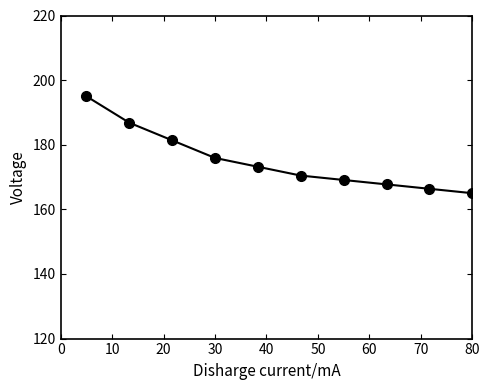

What is the value of the 1st point from the left?

195.0